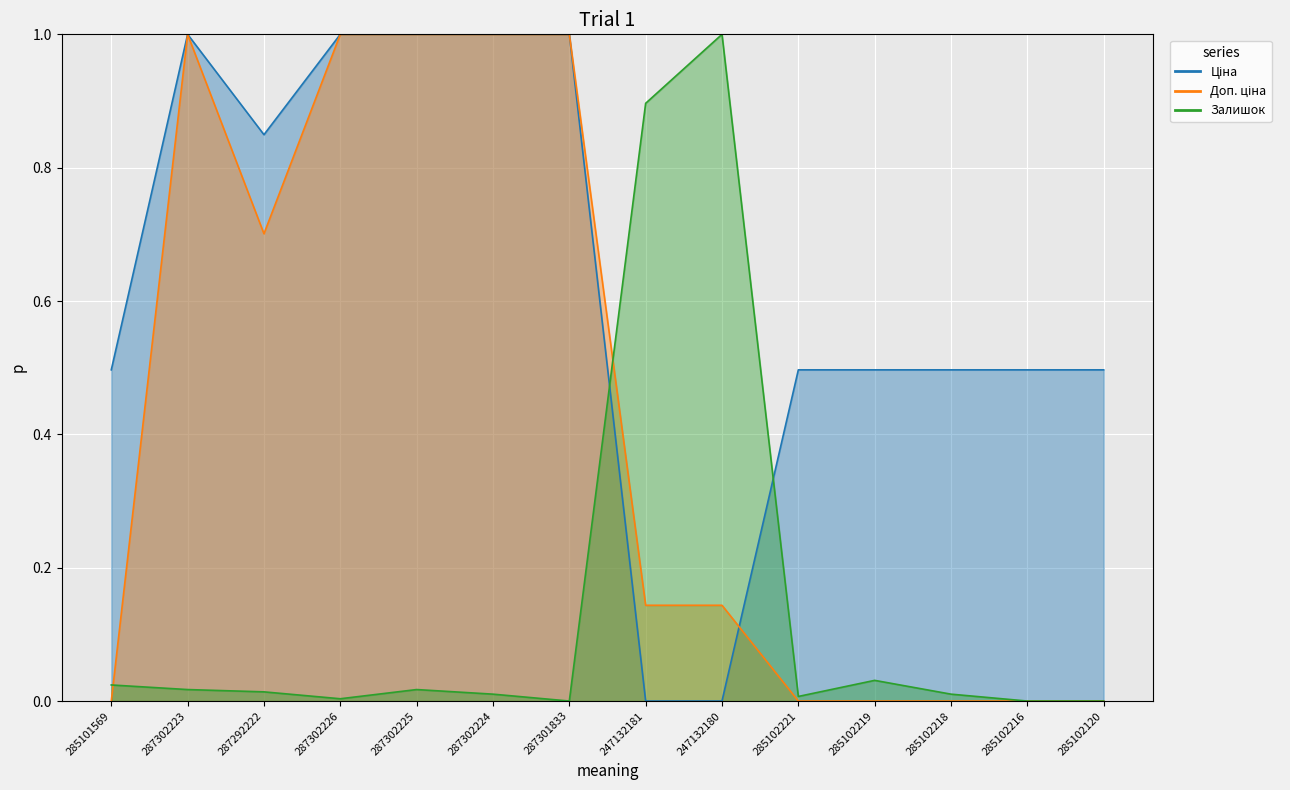

Between which two adjacent categories do Залишок and Ціна first intersect?

287301833 and 247132181